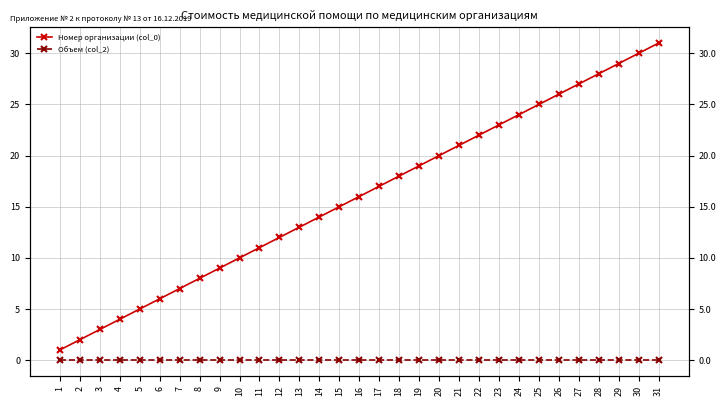

At how many categories does at least one series exceed 18?

13